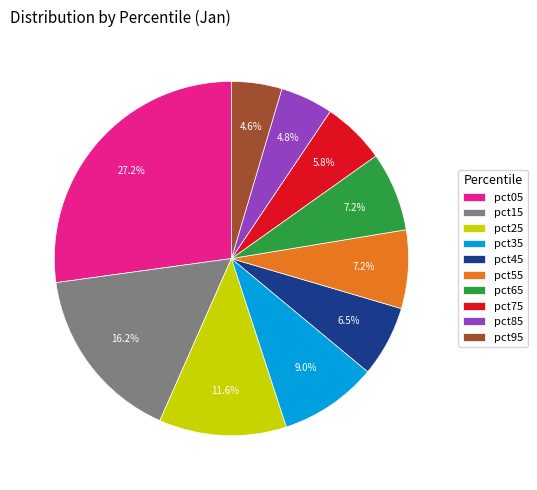

To the nearest percent, what is the difference between the pct95 and pct65 slice percentages?

3%